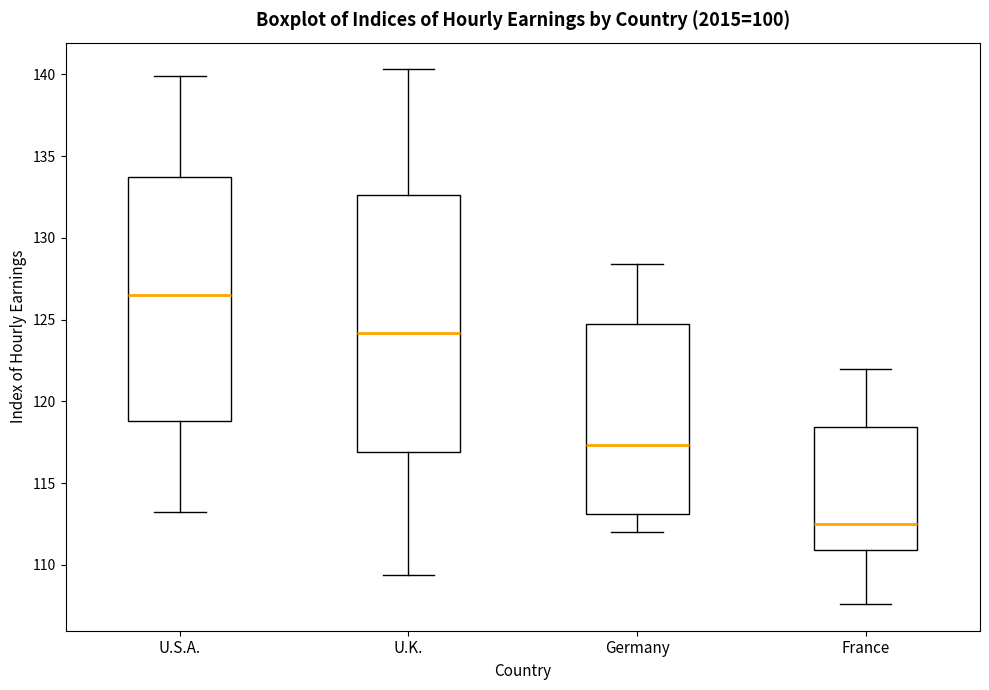

Reading left to right, read every box against the y-axis: the position of its median line, the range the box covers, and the ends of its whiskers. The values are not printed on the chart, so give them approximately, as read against the axis.

U.S.A.: median 126.5, box 119.0 to 133.5, whiskers 113.0 to 140.0
U.K.: median 124.0, box 117.0 to 132.5, whiskers 109.5 to 140.5
Germany: median 117.5, box 113.0 to 124.5, whiskers 112.0 to 128.5
France: median 112.5, box 111.0 to 118.5, whiskers 107.5 to 122.0